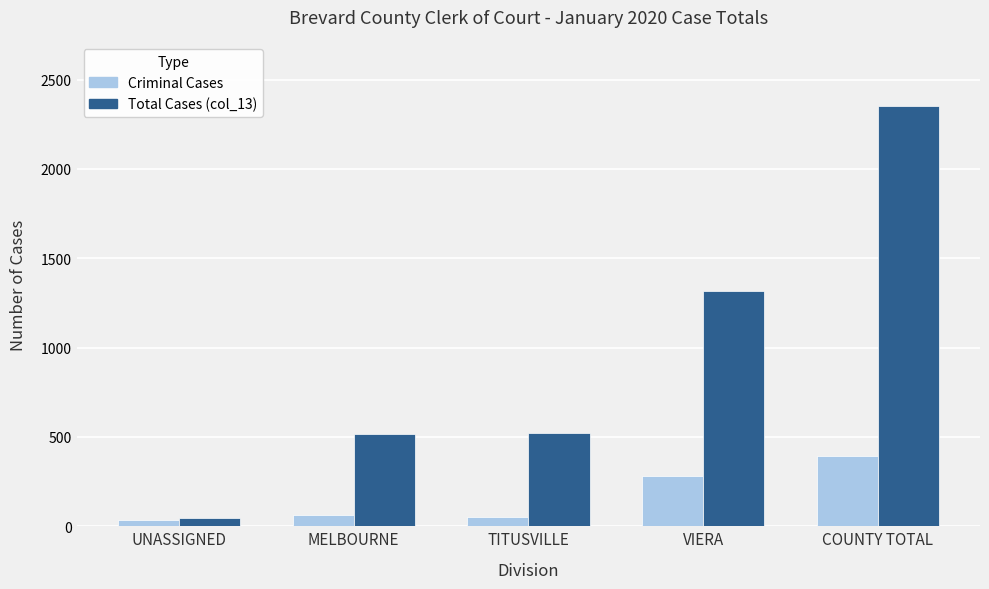

List the series in order of their peak value, highest first.

Total Cases (col_13), Criminal Cases